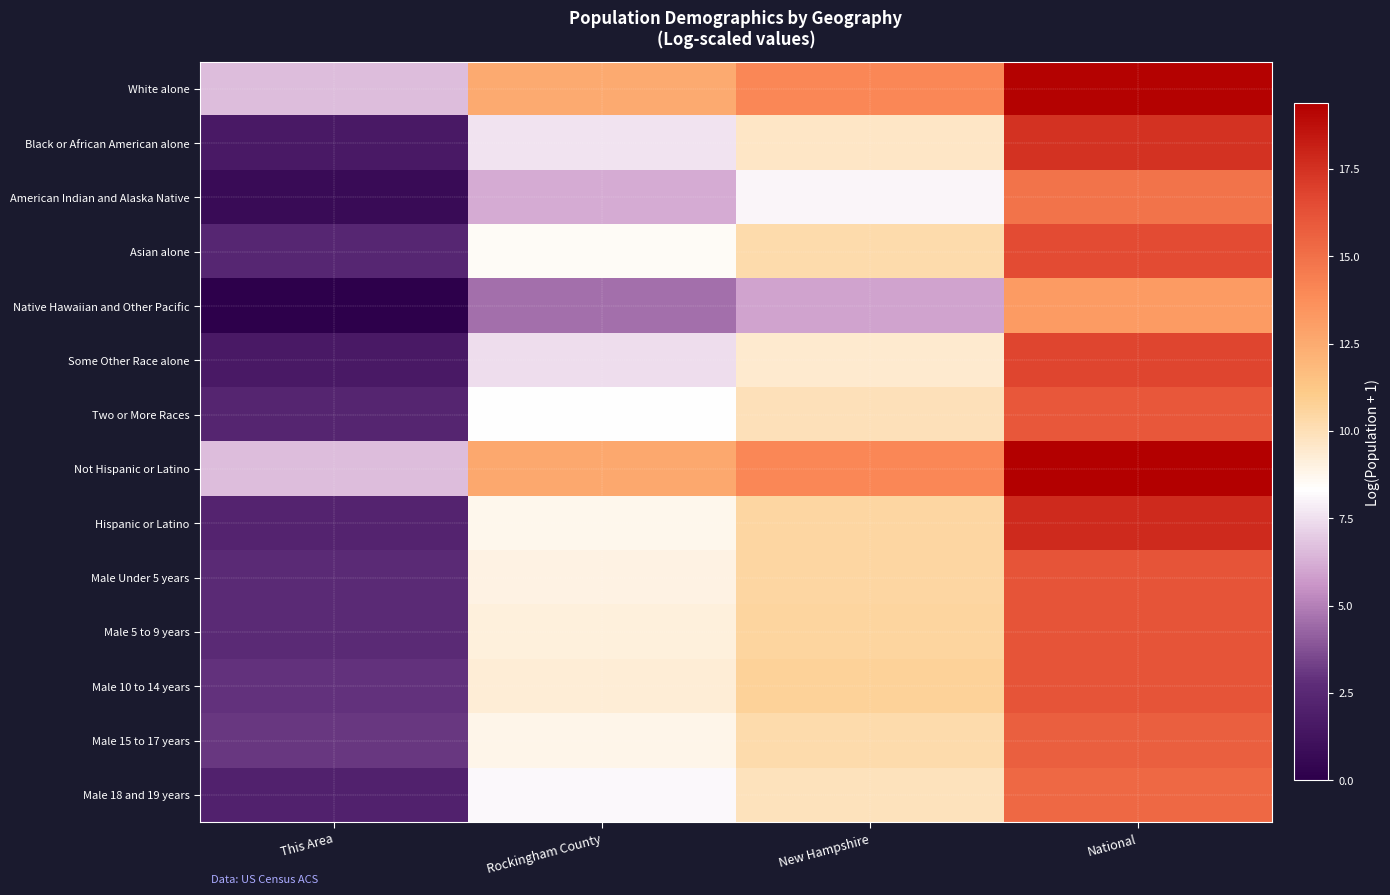

Which series has the largest total across all categories?

Not Hispanic or Latino